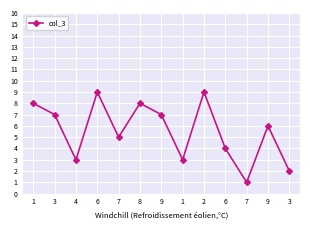

List the labels in order of value, largest first.

6, 2, 1, 8, 3, 9, 9, 7, 6, 4, 1, 3, 7